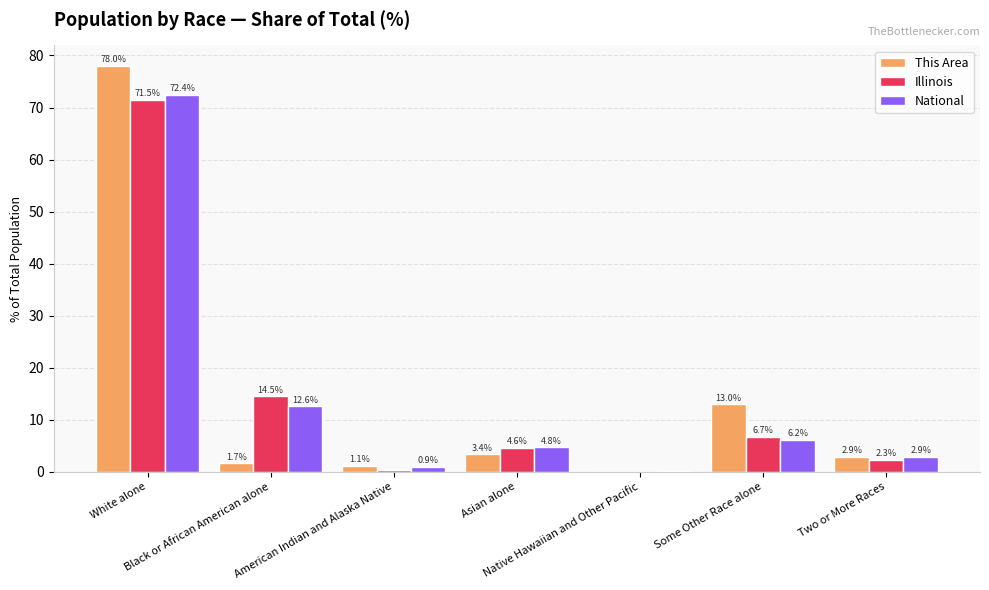

What is the total value across all series at Black or African American alone?

28.8